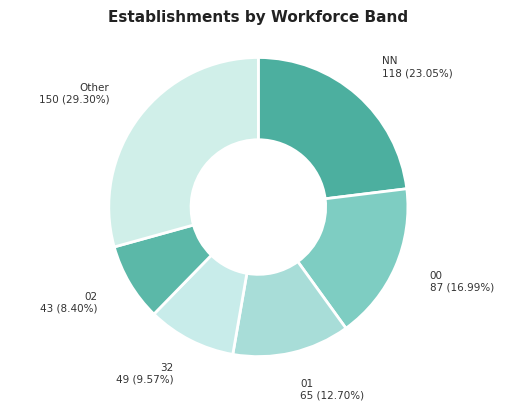

How many segments does this pie chart have?

6